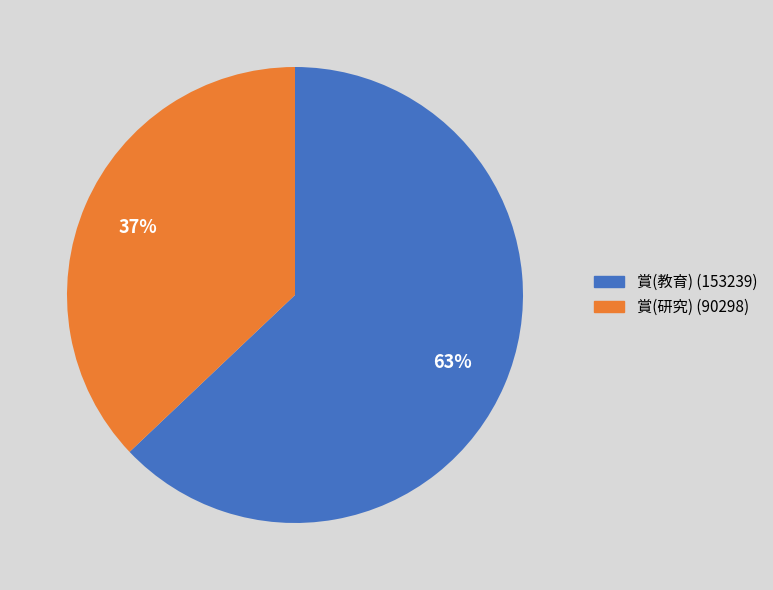

Which has a higher value, 賞(研究) or 賞(教育)?

賞(教育)